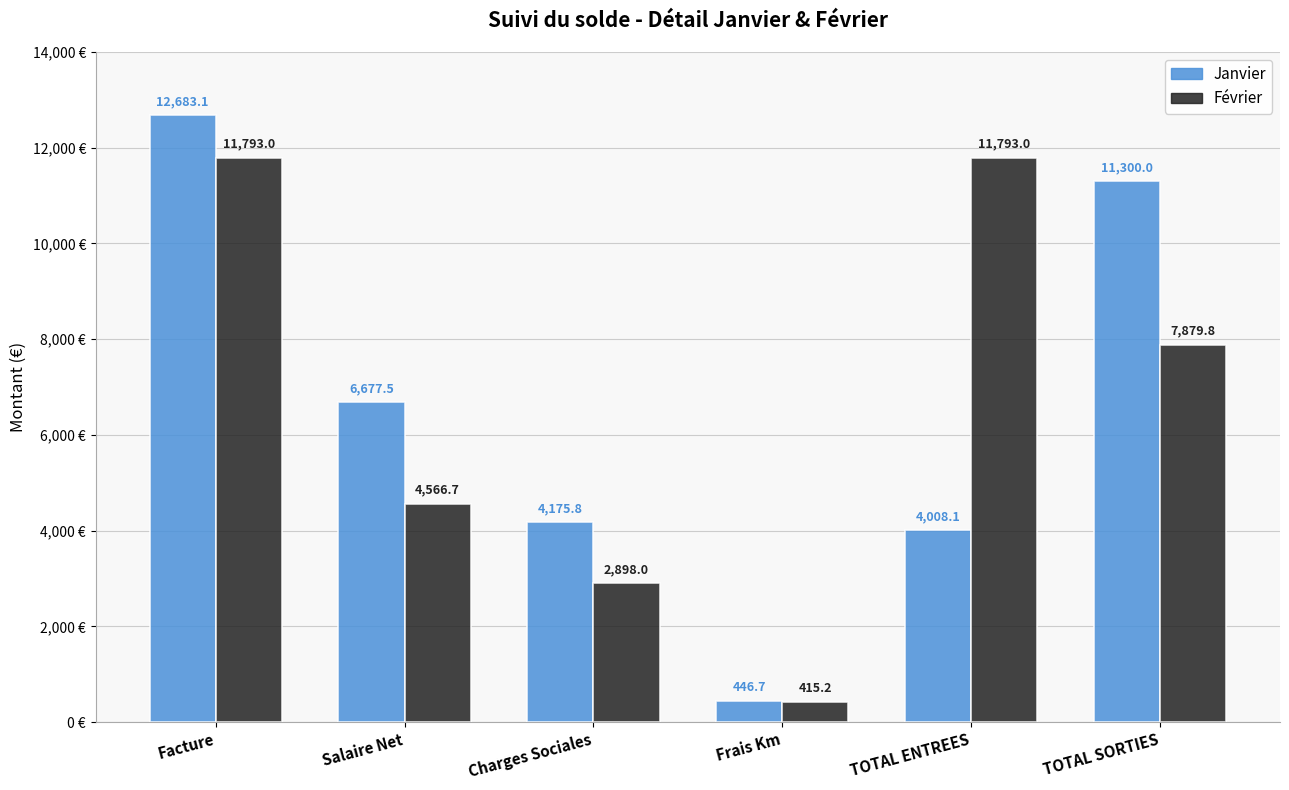

What is the minimum value for Février?

415.2